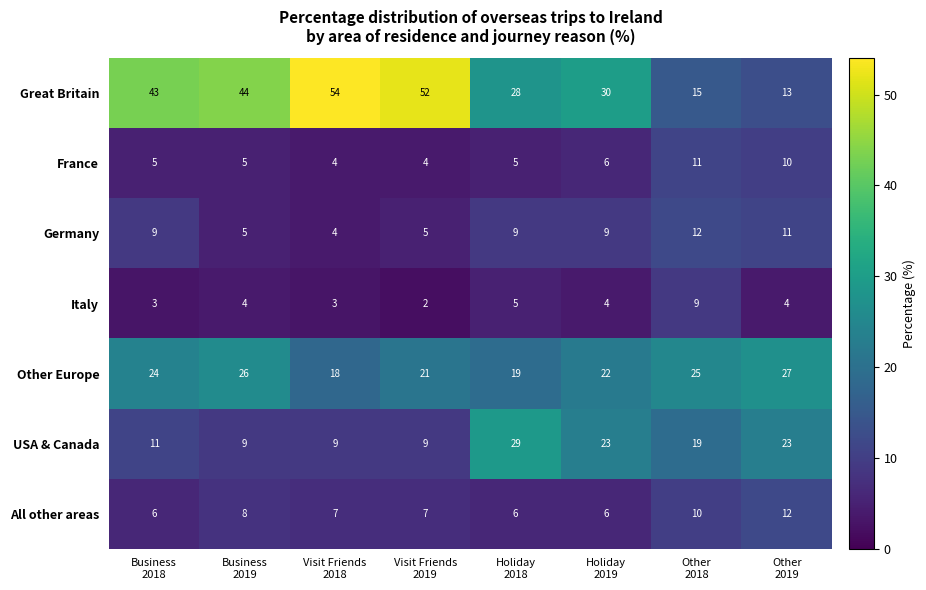

Count the number of categories in the chart.

8